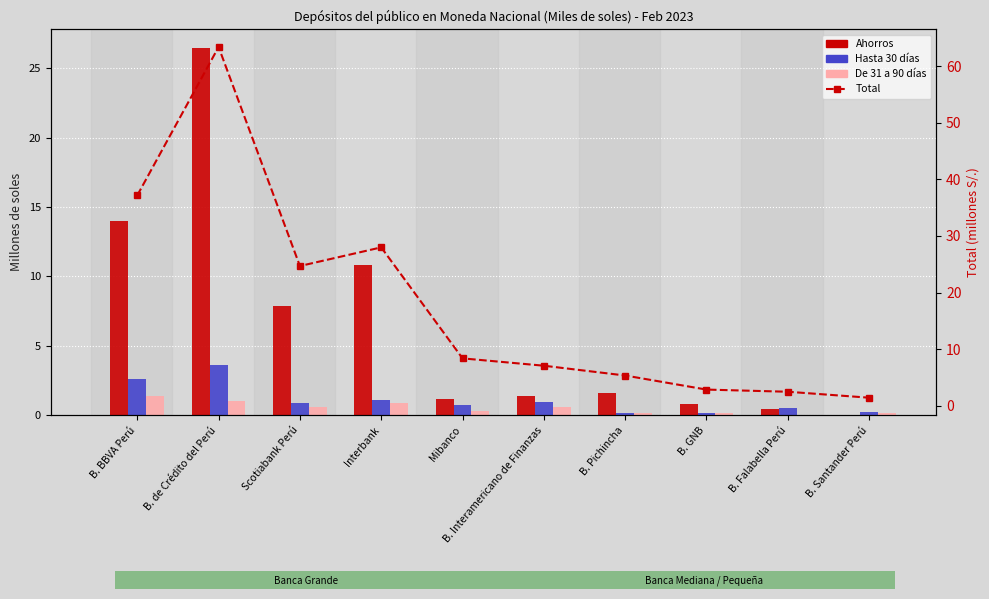

At which label does De 31 a 90 días reach its peak?

B. BBVA Perú